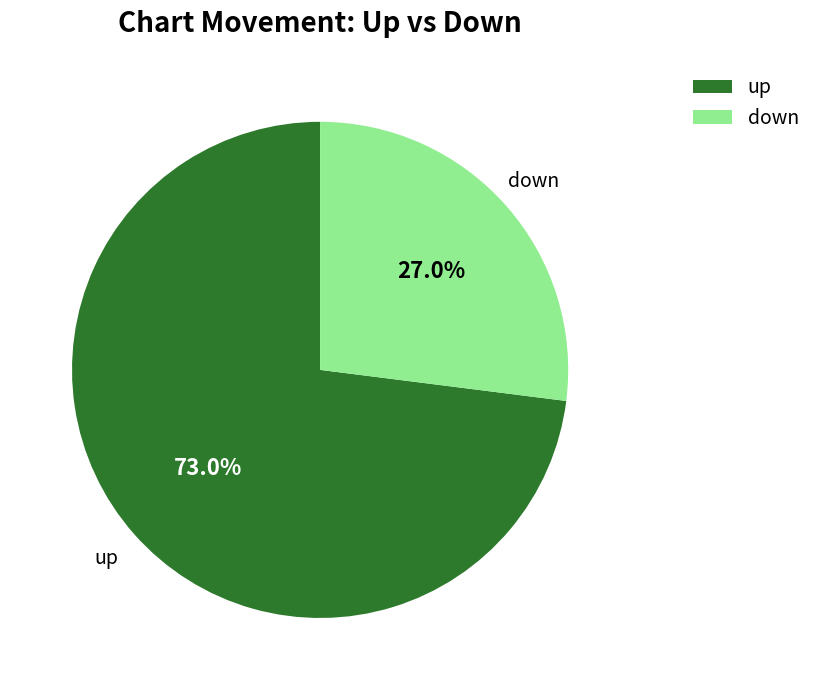

True or false: down accounts for 27% of the total.

True